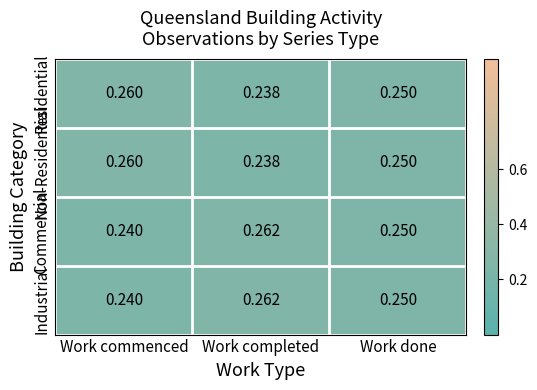

List the labels in order of Non-Residential value, largest first.

Work commenced, Work done, Work completed